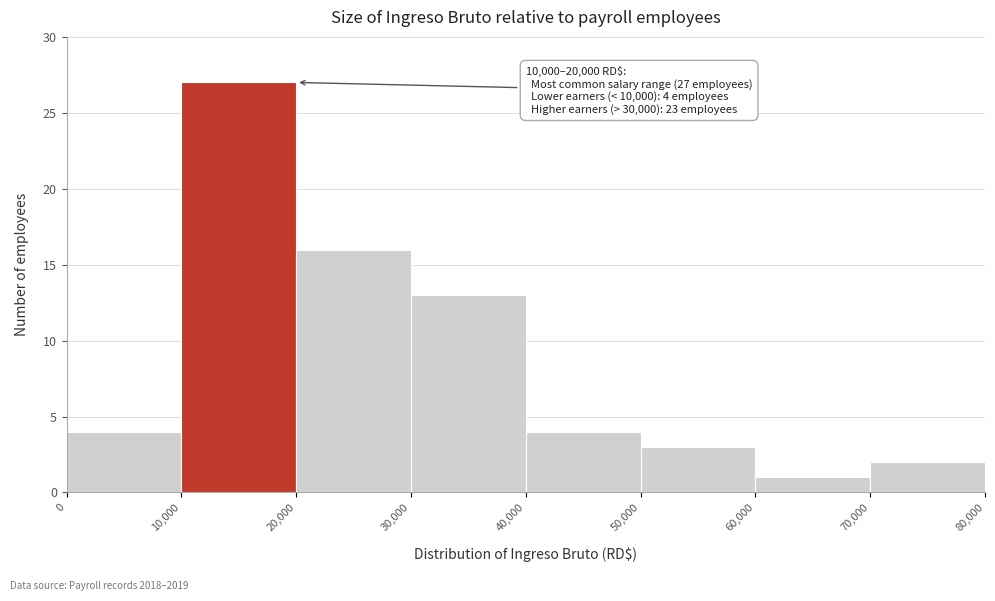

Which range on the x-axis has the tallest bar?

10,000 to 20,000